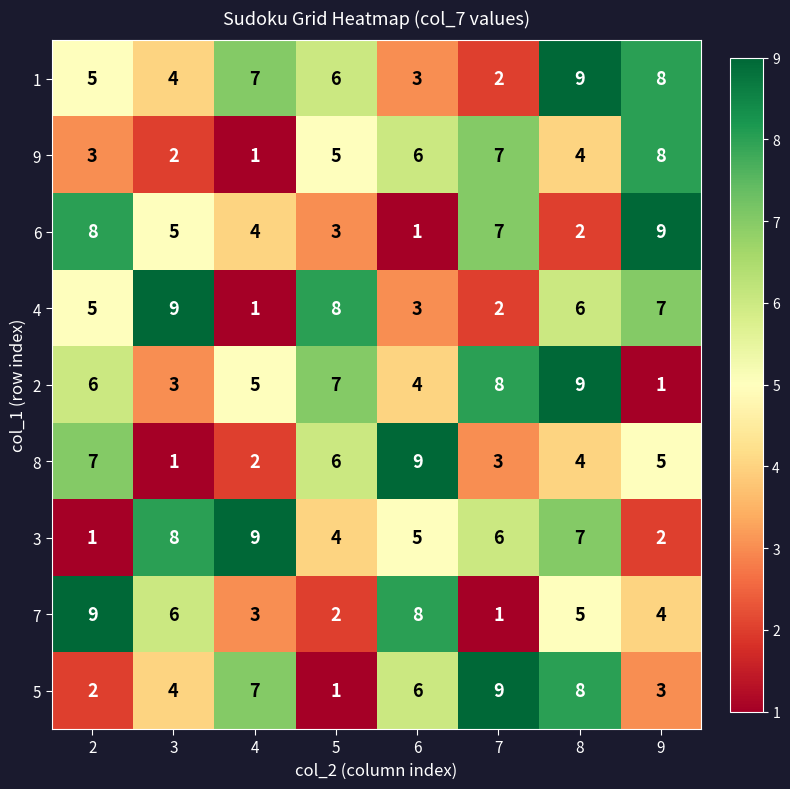

What is the total value across all series at 8?

54